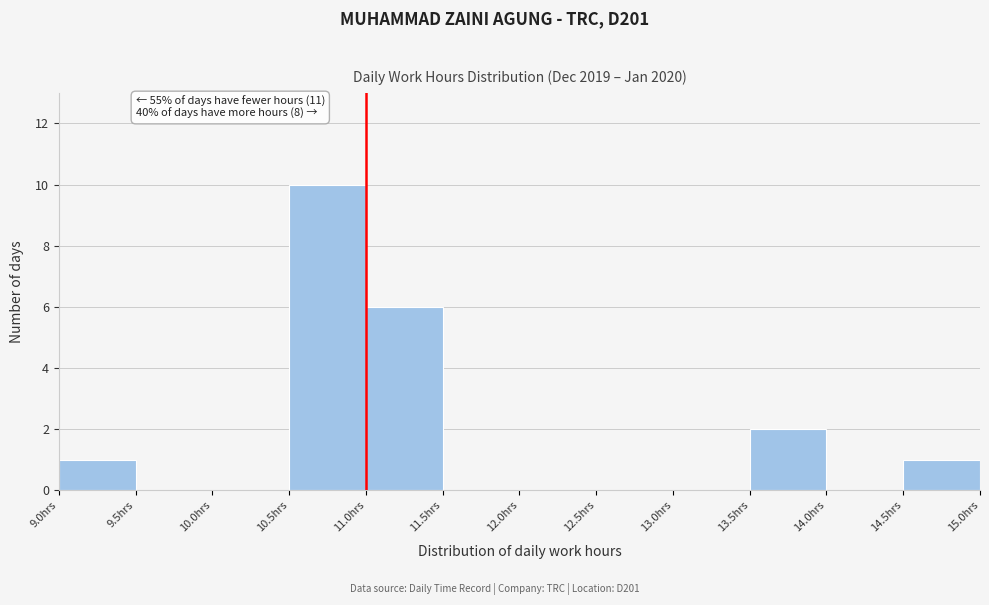

Which range on the x-axis has the tallest bar?

10.5 to 11.0